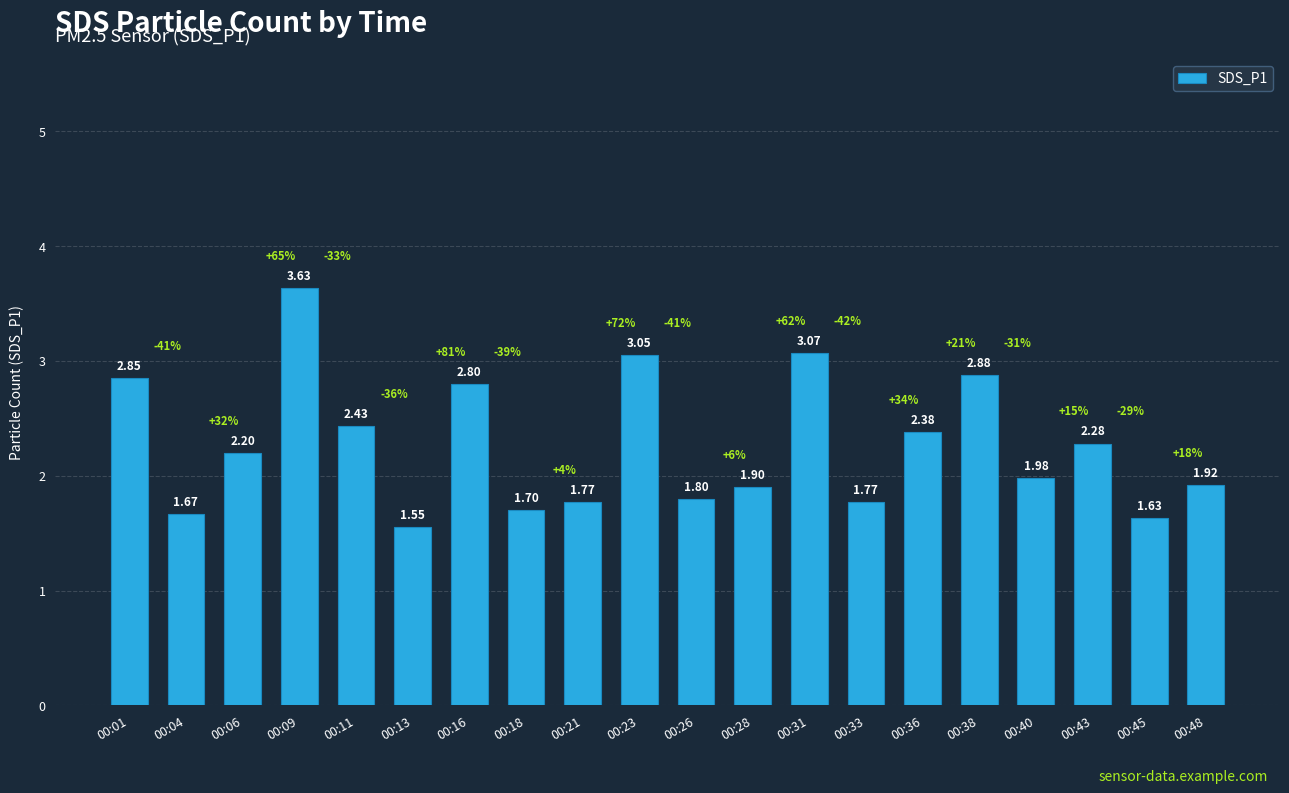

What is the difference between the maximum and minimum values?

2.1